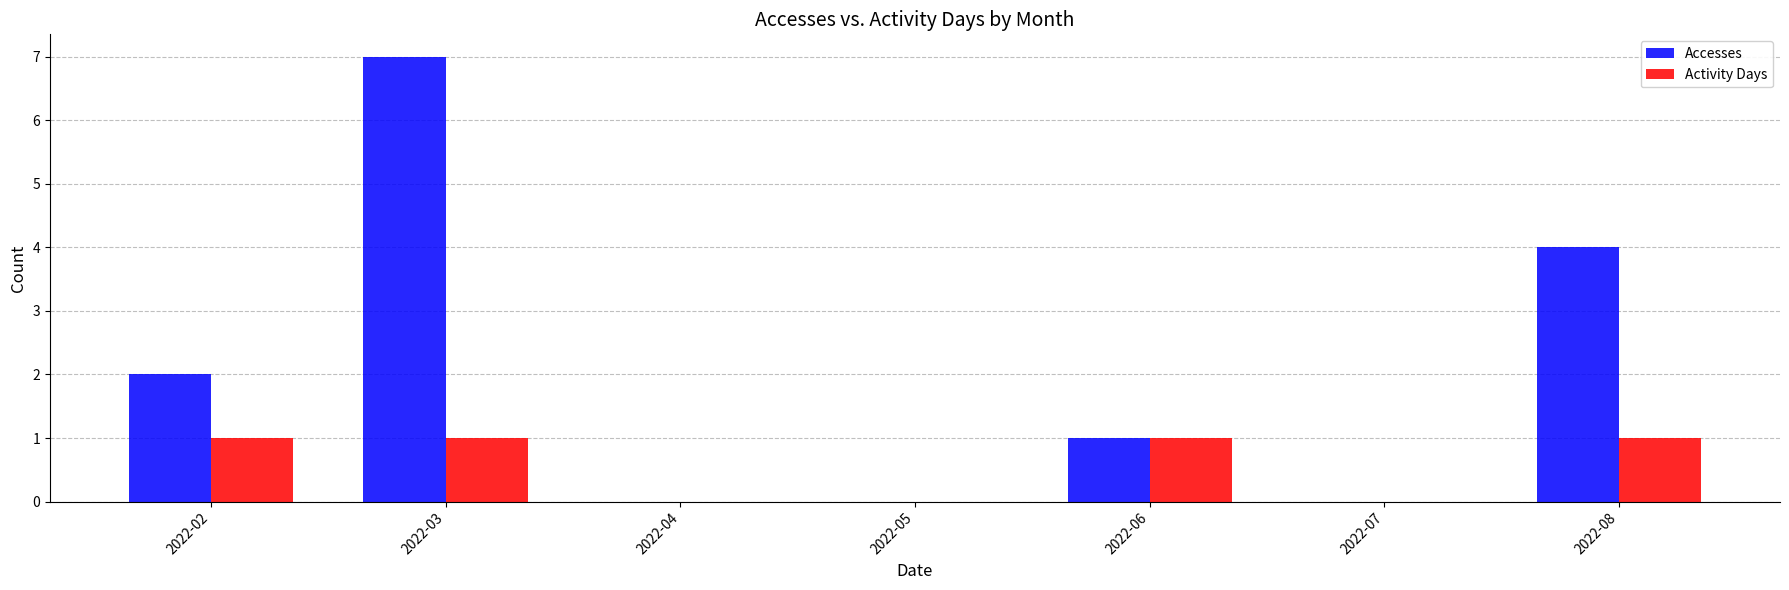

What is the sum of the Accesses values at 2022-07 and 2022-03?

7